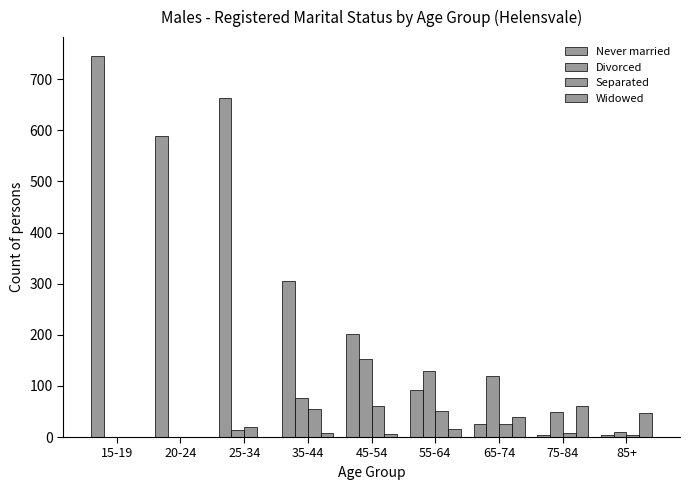

Does the chart contain stacked bars?

No